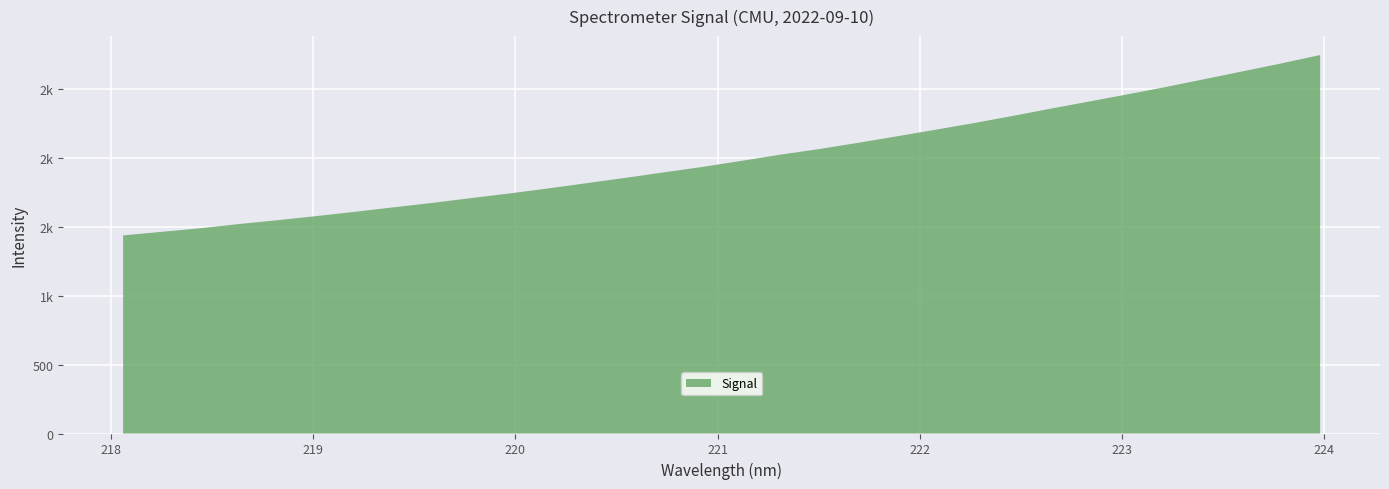

Reading right to left, transcribe all the data shown in this chart.

31=2746.6	30=2686.1	29=2628.6	28=2571.5	27=2514.6	26=2461.0	25=2408.6	24=2356.7	23=2303.0	22=2251.5	21=2202.9	20=2155.2	19=2108.3	18=2063.6	17=2023.0	16=1978.4	15=1934.8	14=1895.4	13=1855.4	12=1817.0	11=1778.4	10=1742.3	9=1708.3	8=1673.5	7=1641.6	6=1608.9	5=1577.7	4=1548.2	3=1520.1	2=1489.5	1=1463.6	0=1437.6